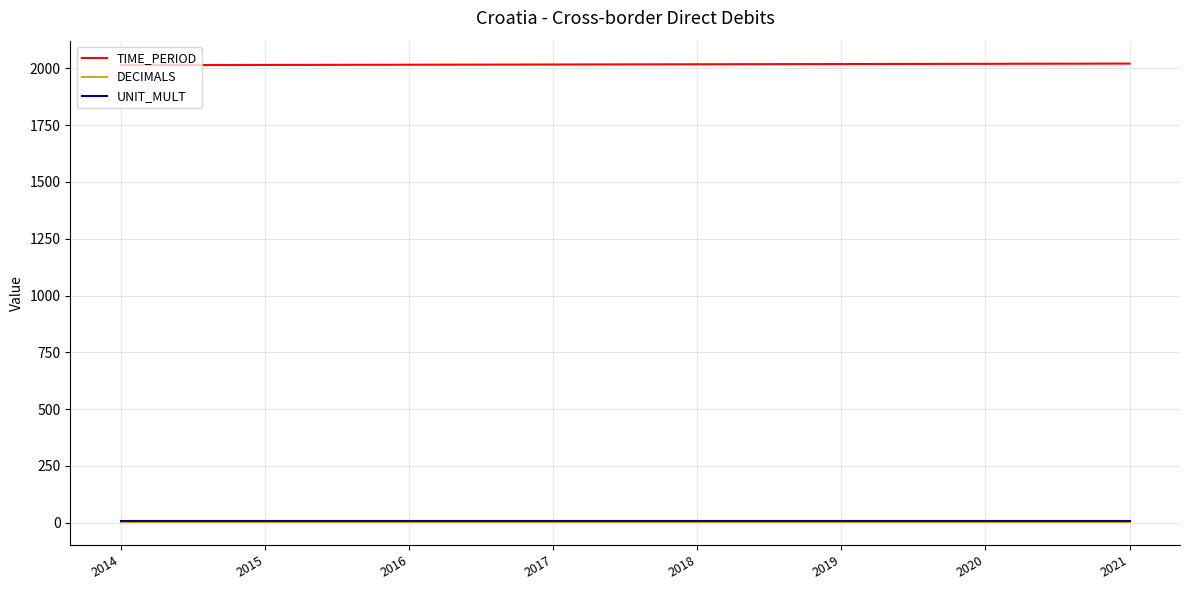

What is the sum of all TIME_PERIOD values?

16140